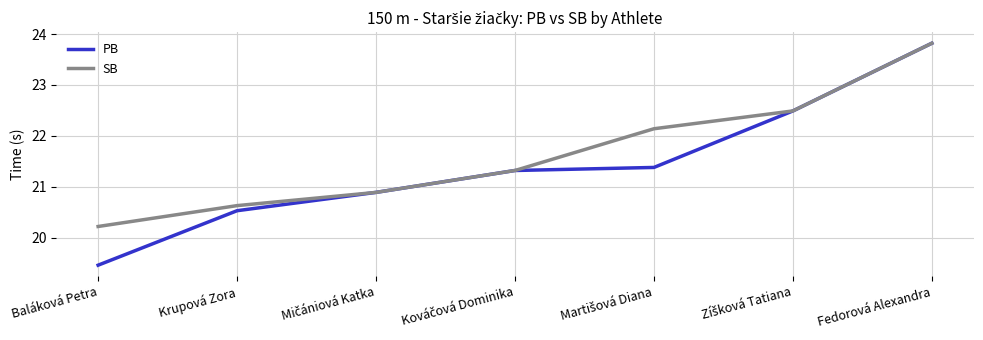

Which series has the widest spread of values?

PB